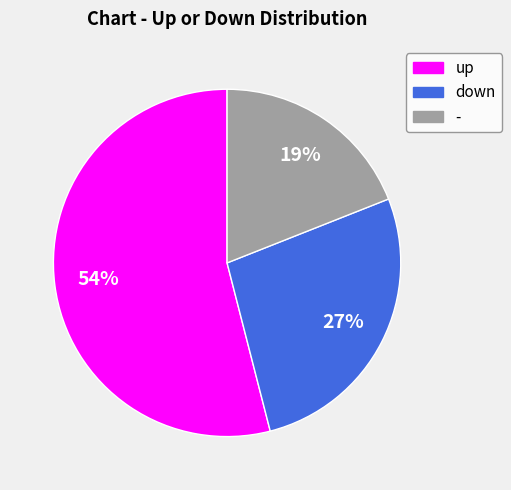

Is the sum of up and down greater than half?

Yes